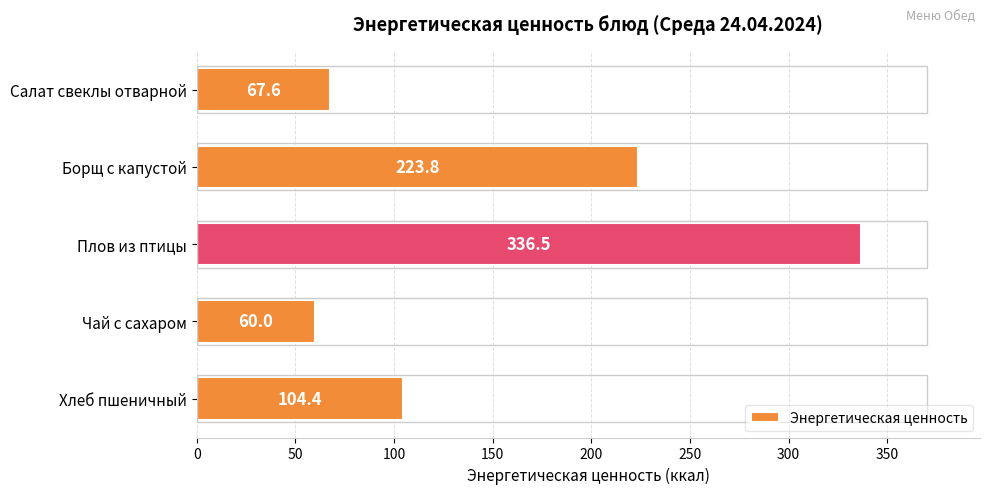

Count the number of data series in this chart.

1